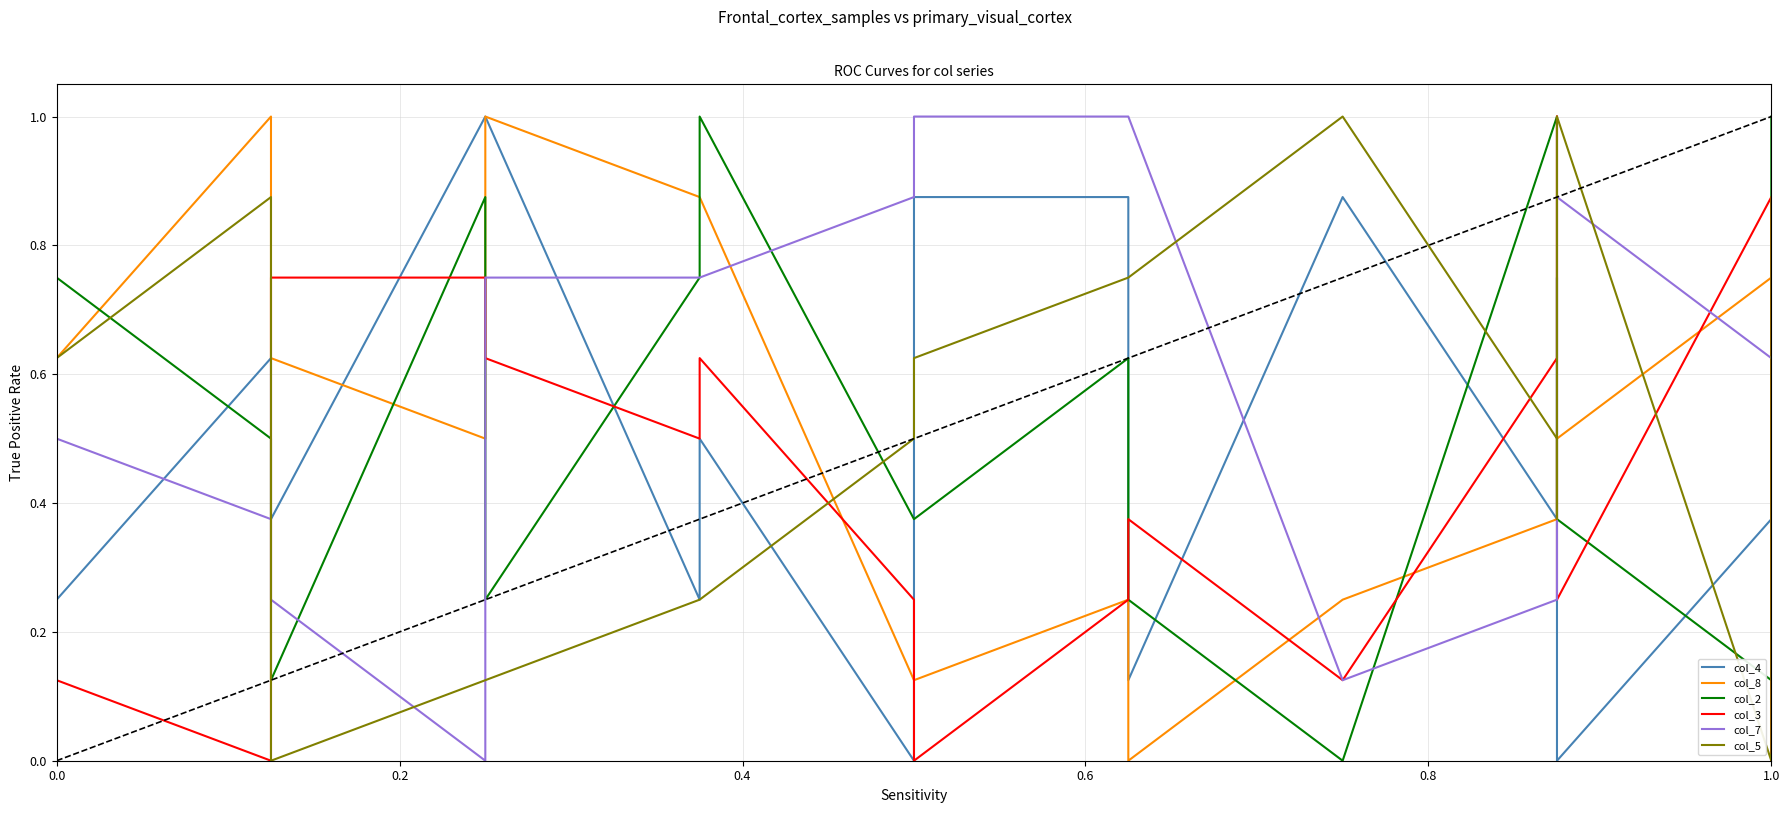

How many distinct data groups are displayed?

6